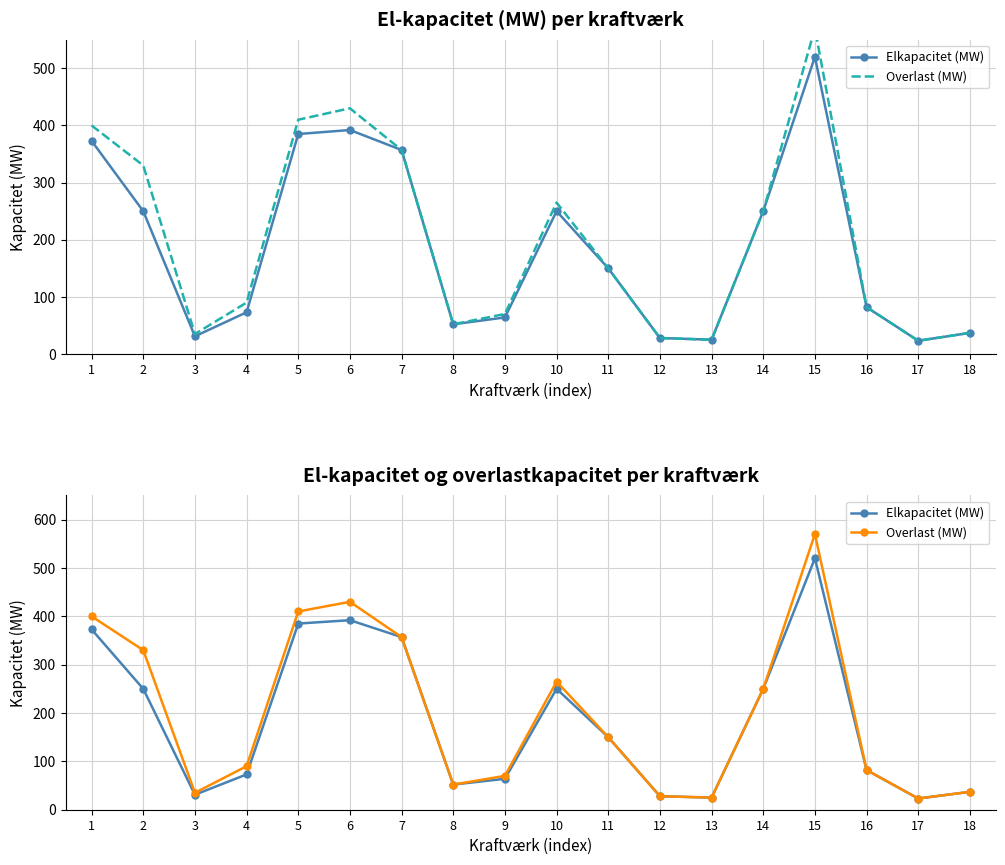

At which category is the sum across all series the highest?

15